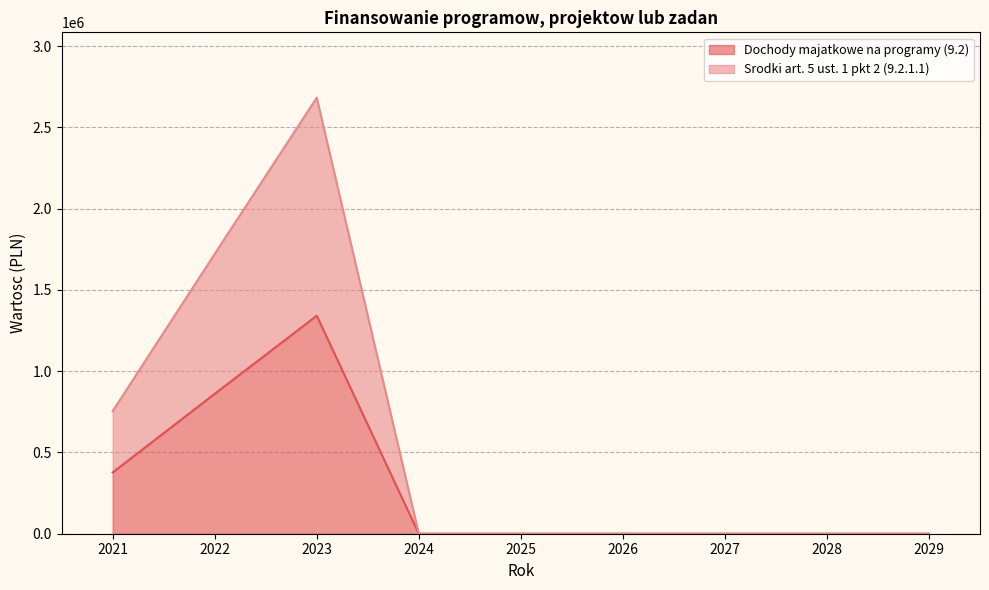

The value of Srodki art. 5 ust. 1 pkt 2 (9.2.1.1) at 2024 is 0. True or false?

True